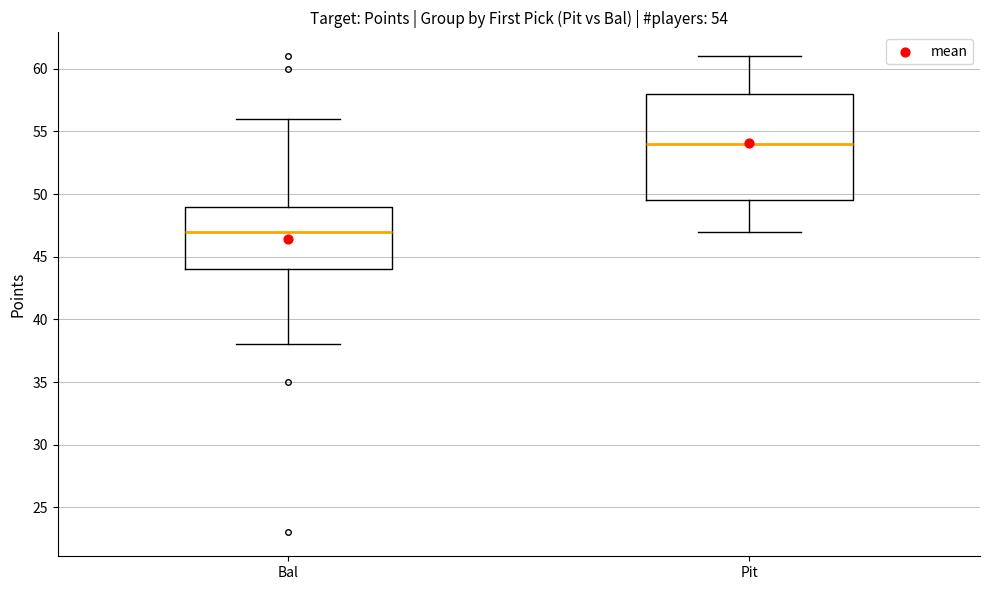

Which box is the tallest, from its lower edge to its upper edge?

Pit